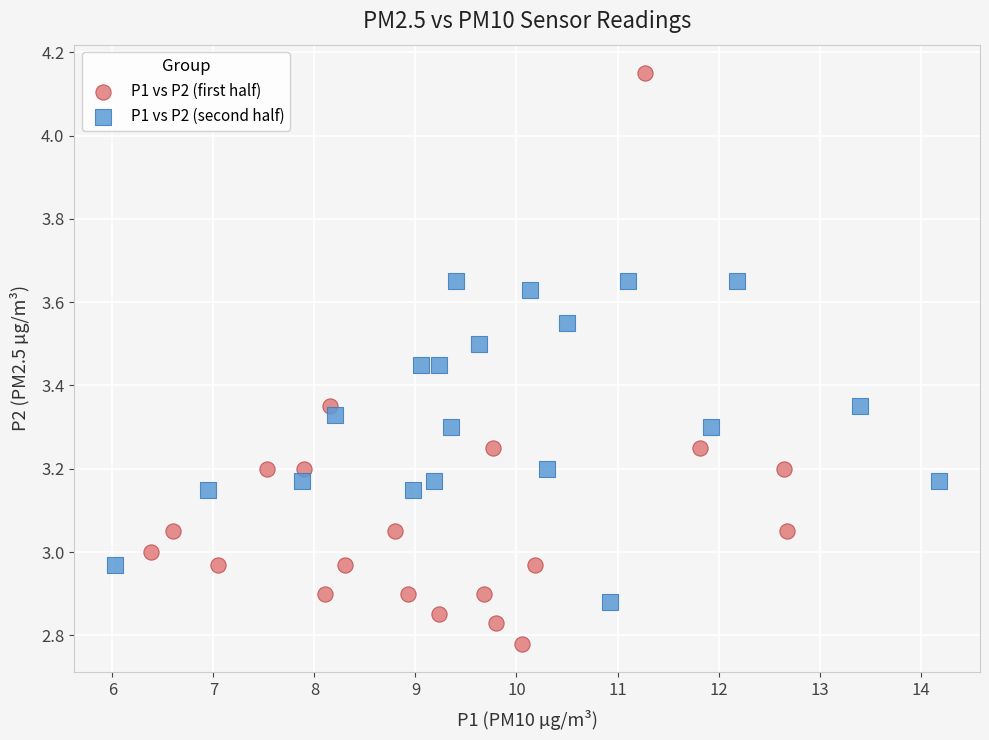

Which series reaches the minimum Y coordinate?

P1 vs P2 (first half)